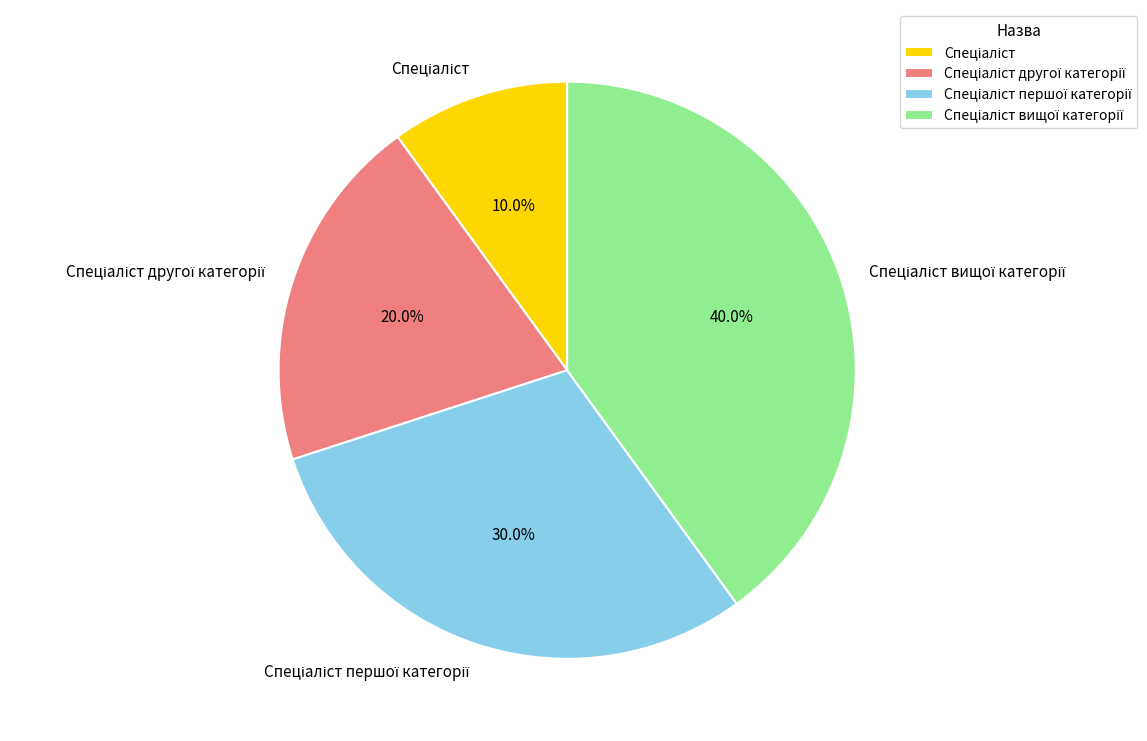

To the nearest percent, what is the difference between the largest and smallest slice percentages?

30%